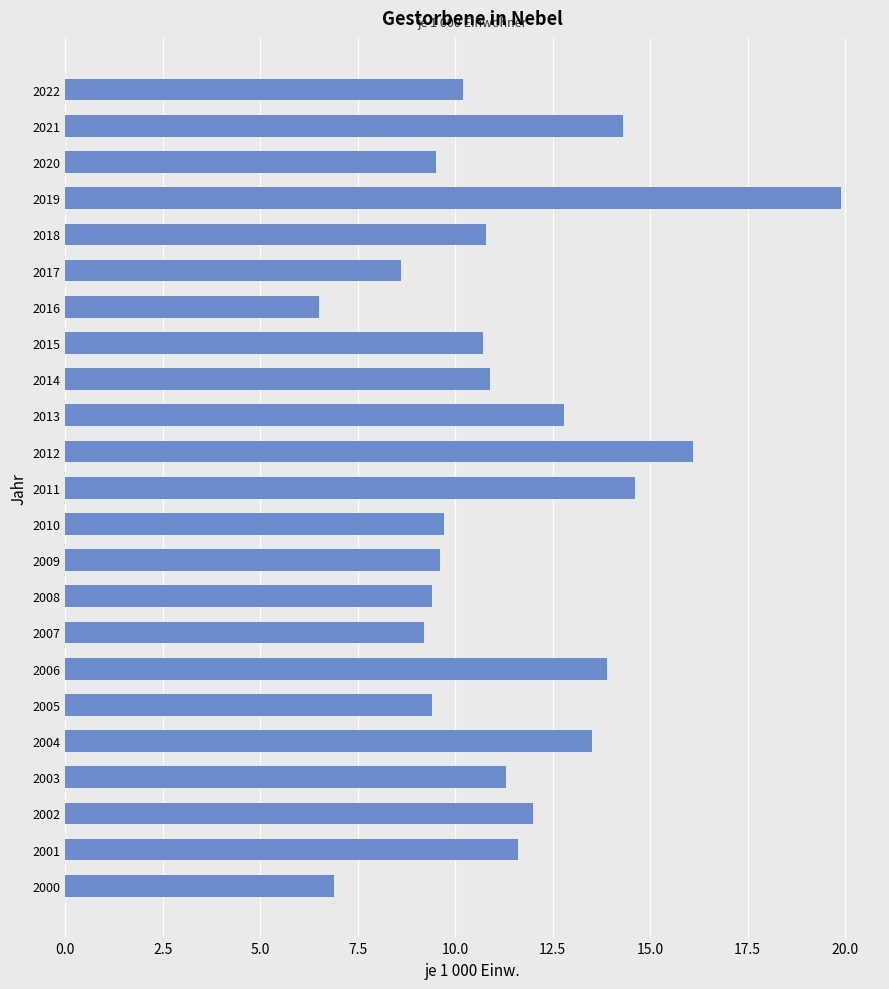

Count the number of values greater than 10.

14